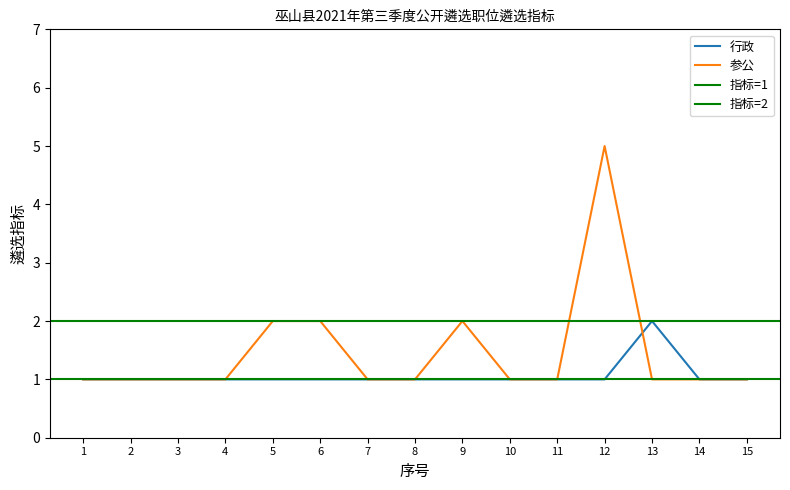

What is the difference between the maximum and second lowest values in the 行政 series?

1